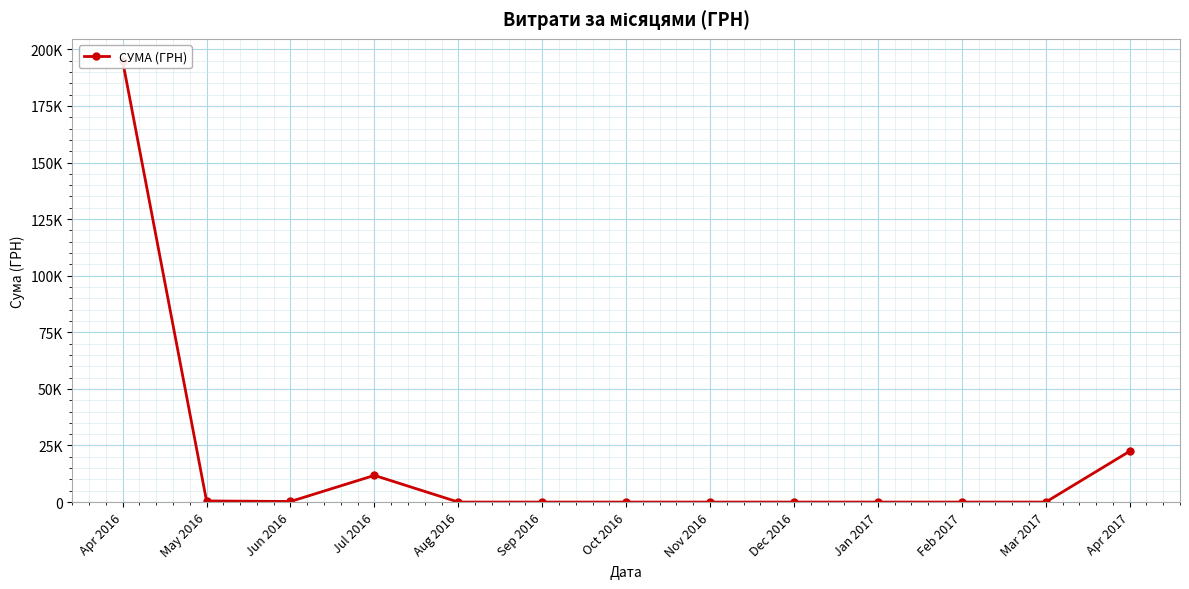

Between Jun 2016 and Aug 2016, which is larger?

Jun 2016